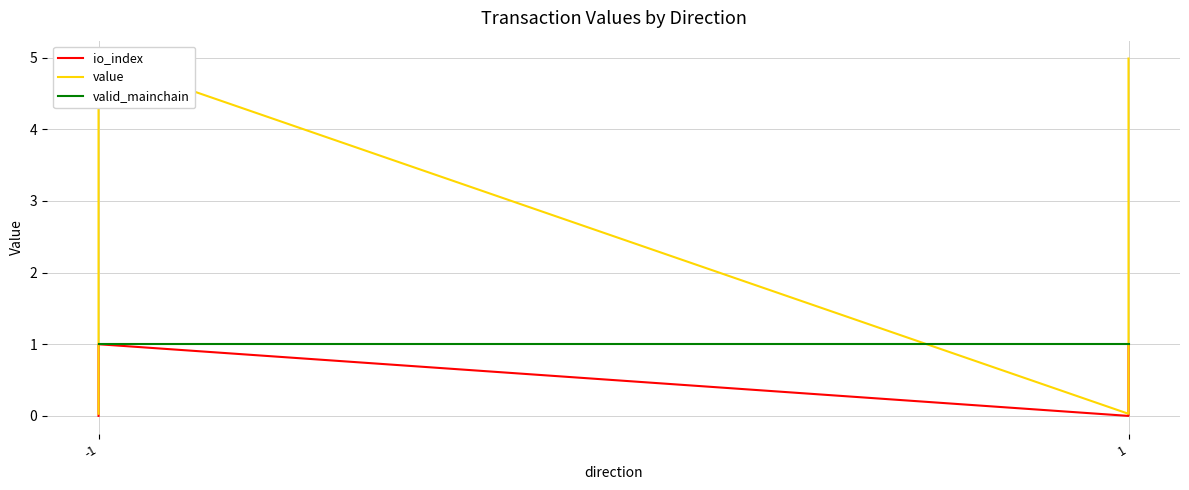

Reading left to right, extract all data points from this chart.

io_index: 0.0	1.0	0.0	1.0
value: 0.0	5.0	0.0	5.0
valid_mainchain: 1.0	1.0	1.0	1.0